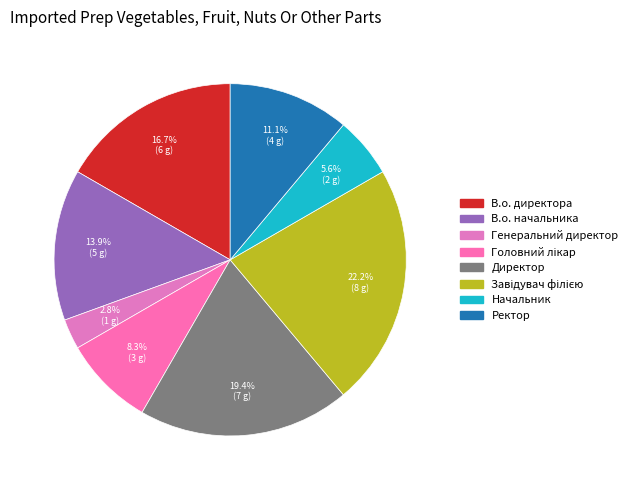

What is the smallest slice in the pie chart?

Генеральний директор